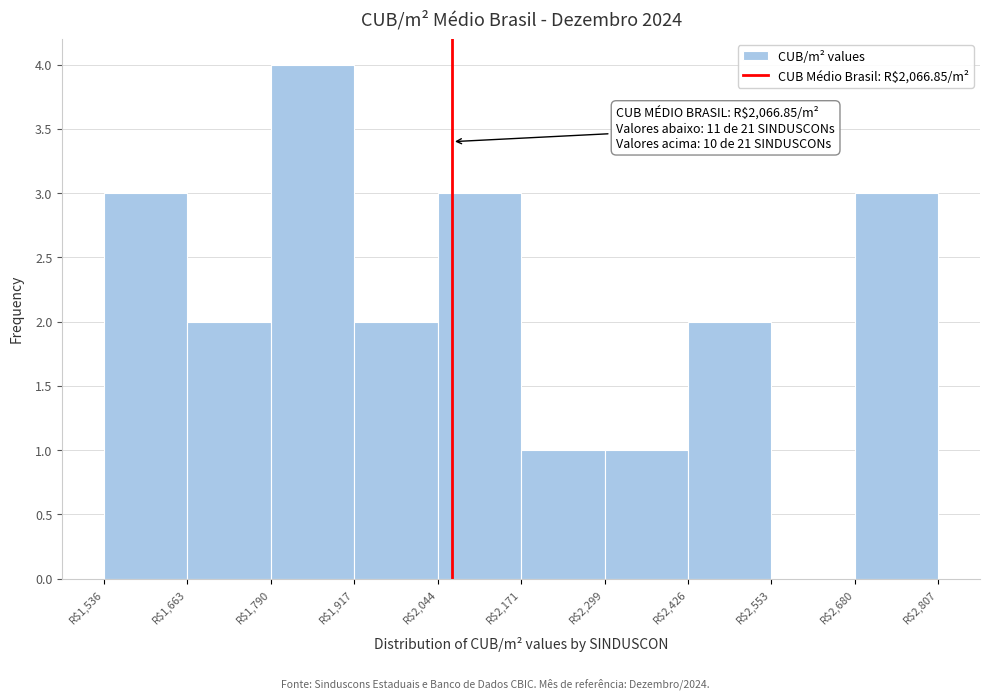

Over which range of the x-axis is the bar tallest?

1800 to 1920